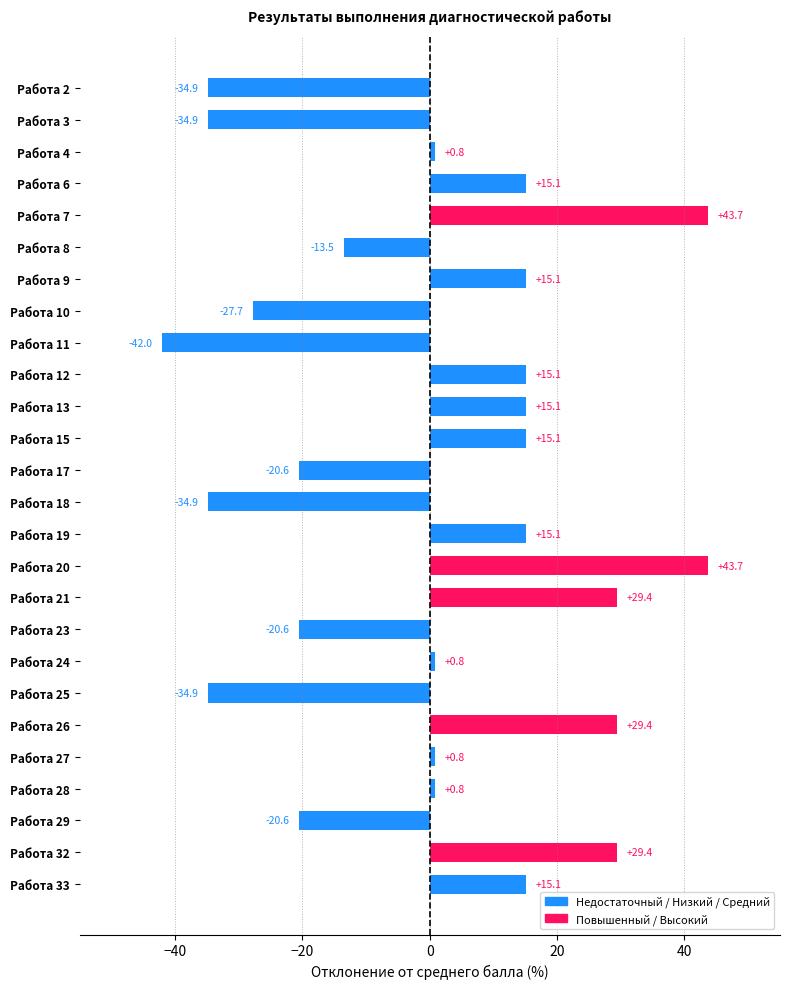

How many bars are there in total?

26